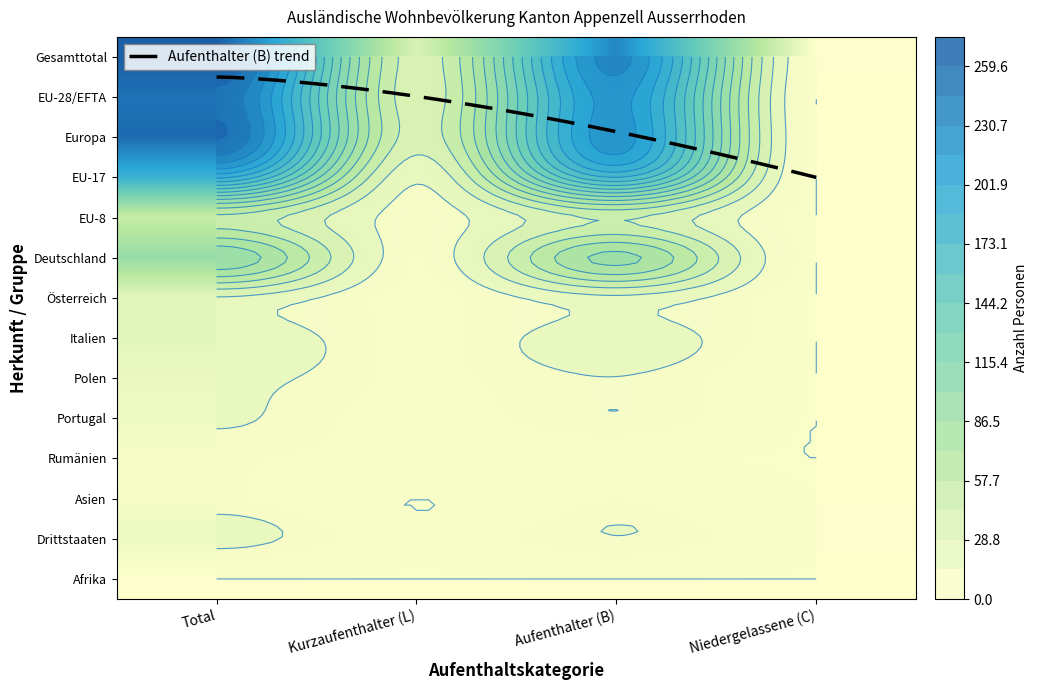

The value of Europa at Niedergelassene (C) is 2. True or false?

False